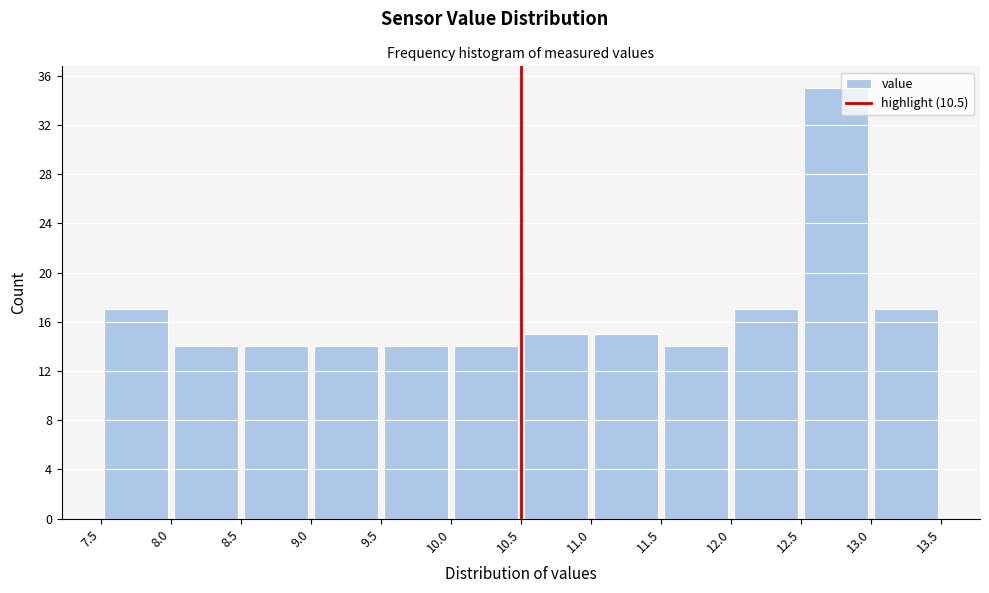

Reading left to right, transcribe this chart: for each bar, give the range it covers on the x-axis and its height. The values are not printed on the chart, so give them approximately, as read against the axis.

7.5 to 8.0: 17
8.0 to 8.5: 14
8.5 to 9.0: 14
9.0 to 9.5: 14
9.5 to 10.0: 14
10.0 to 10.5: 14
10.5 to 11.0: 15
11.0 to 11.5: 15
11.5 to 12.0: 14
12.0 to 12.5: 17
12.5 to 13.0: 35
13.0 to 13.5: 17